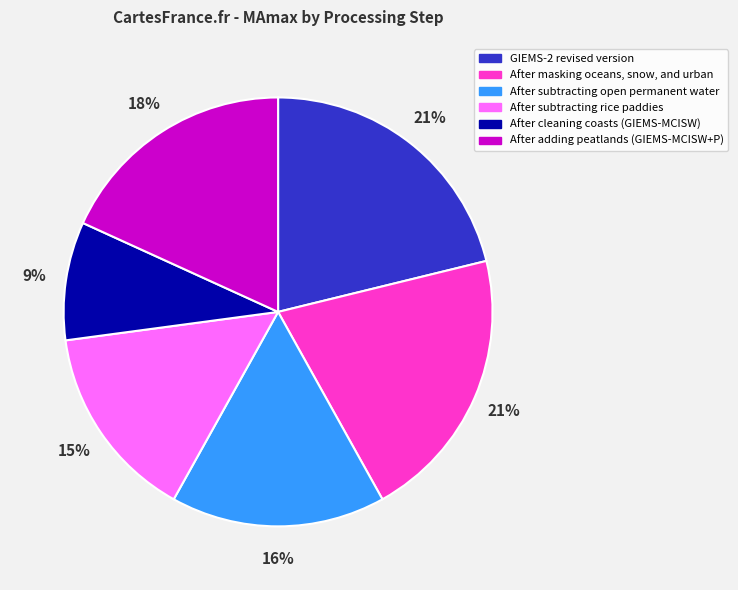

How many slices are in this pie chart?

6